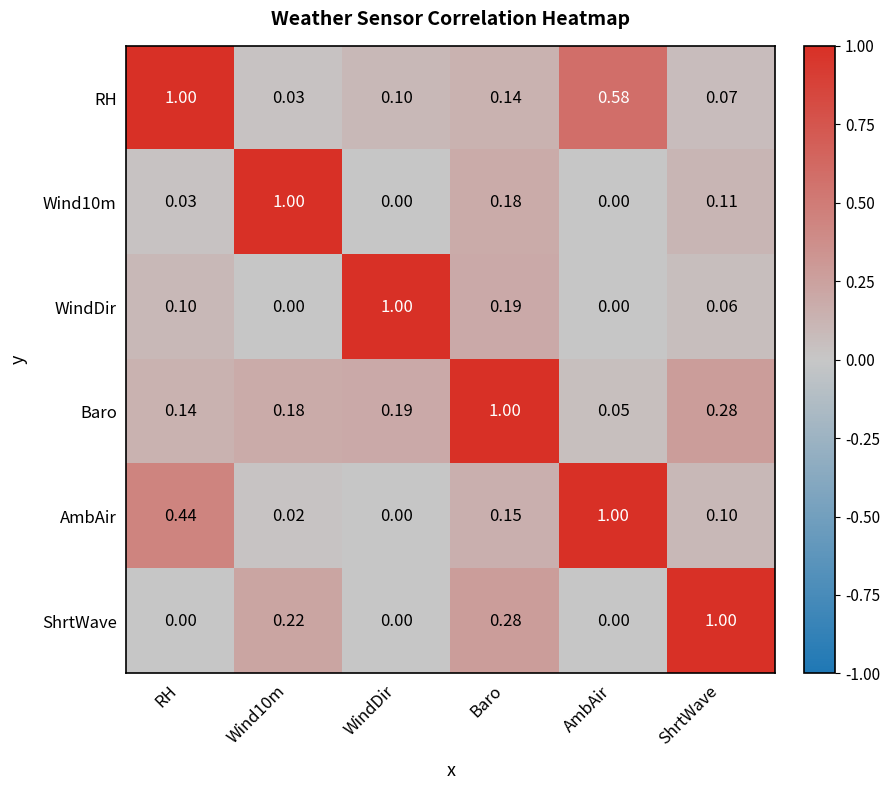

Which category has the highest value in the RH series?

RH